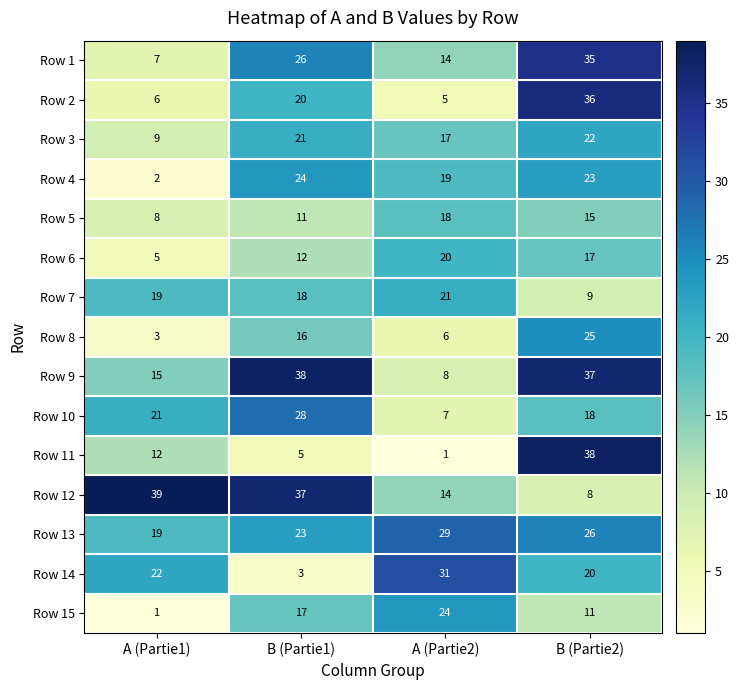

Which series changed the most between A (Partie1) and B (Partie2)?

Row 12